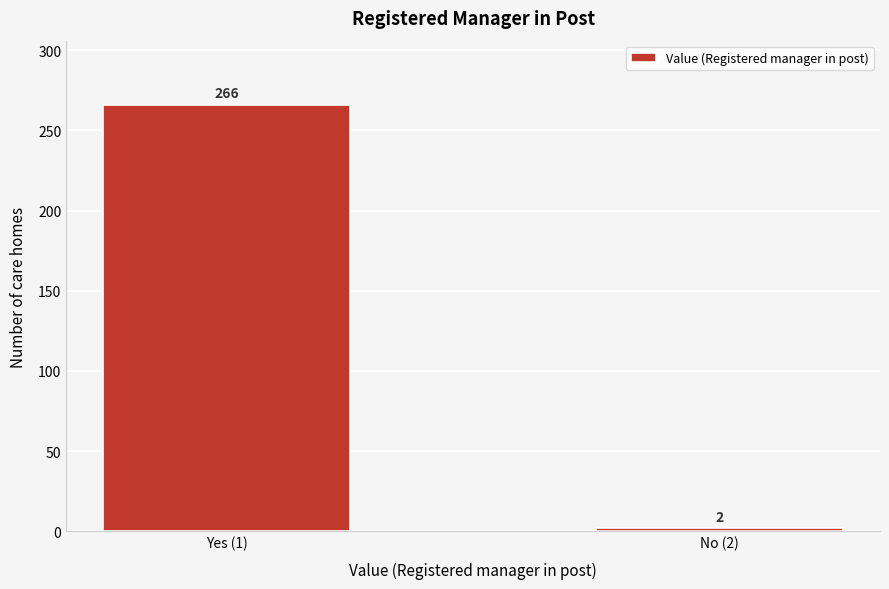

Reading right to left, what are all the values shown in this chart?

No (2)=2	Yes (1)=266